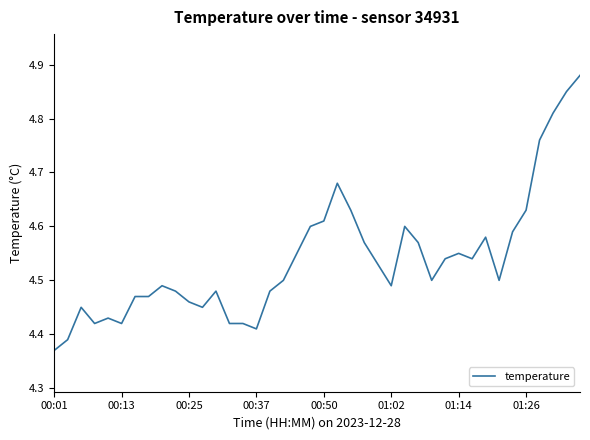

What is the difference between the maximum and minimum values?

0.5